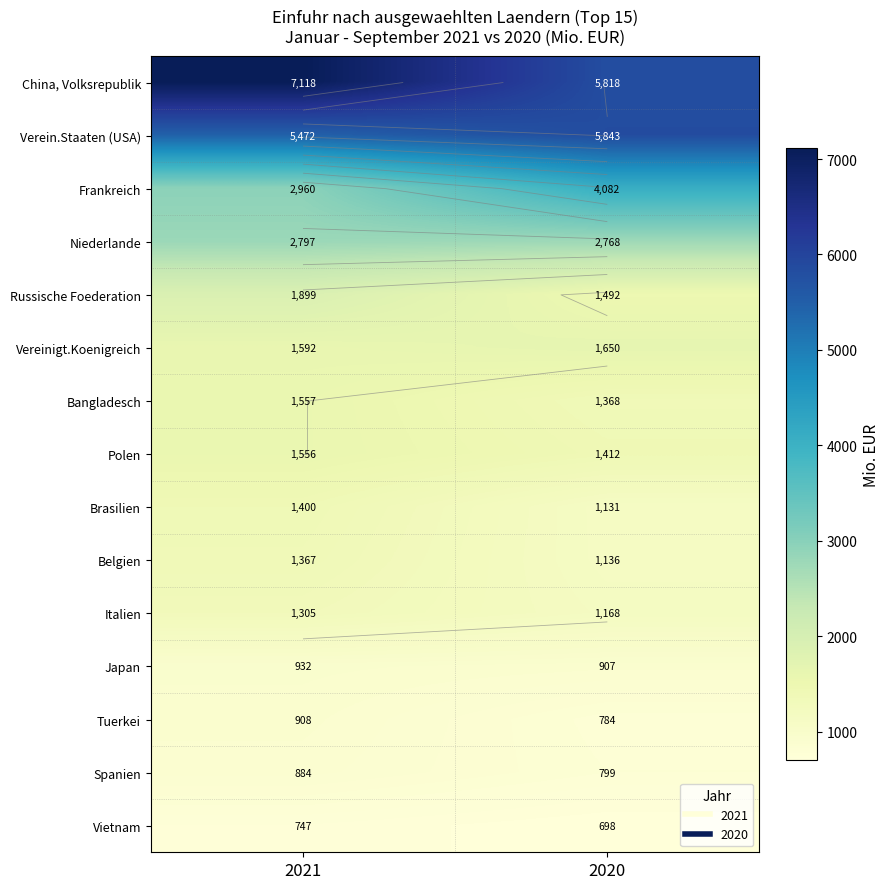

What is the difference between the Frankreich values at 2021 and 2020?

1121.9